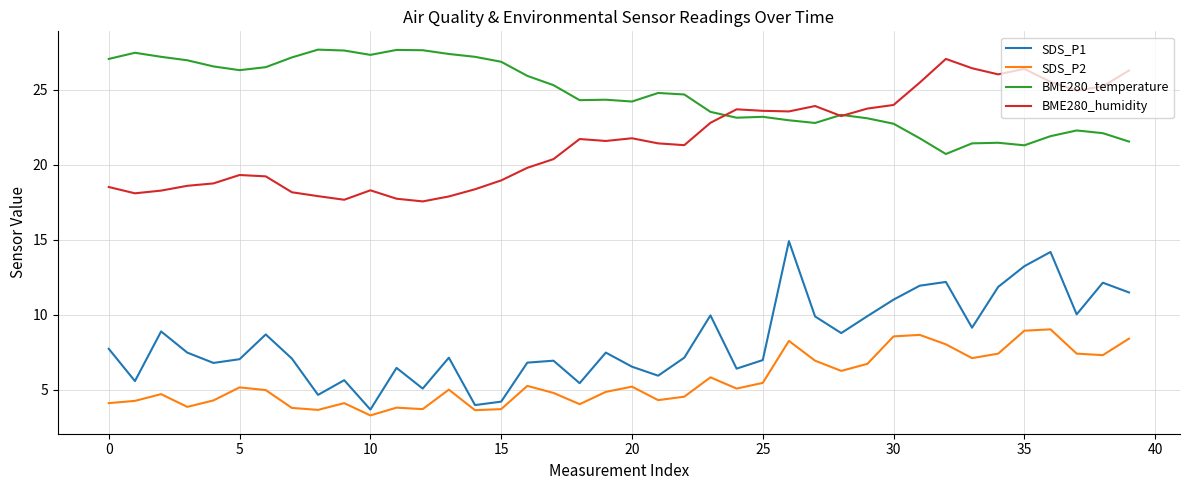

What is the maximum value for SDS_P1?

14.9